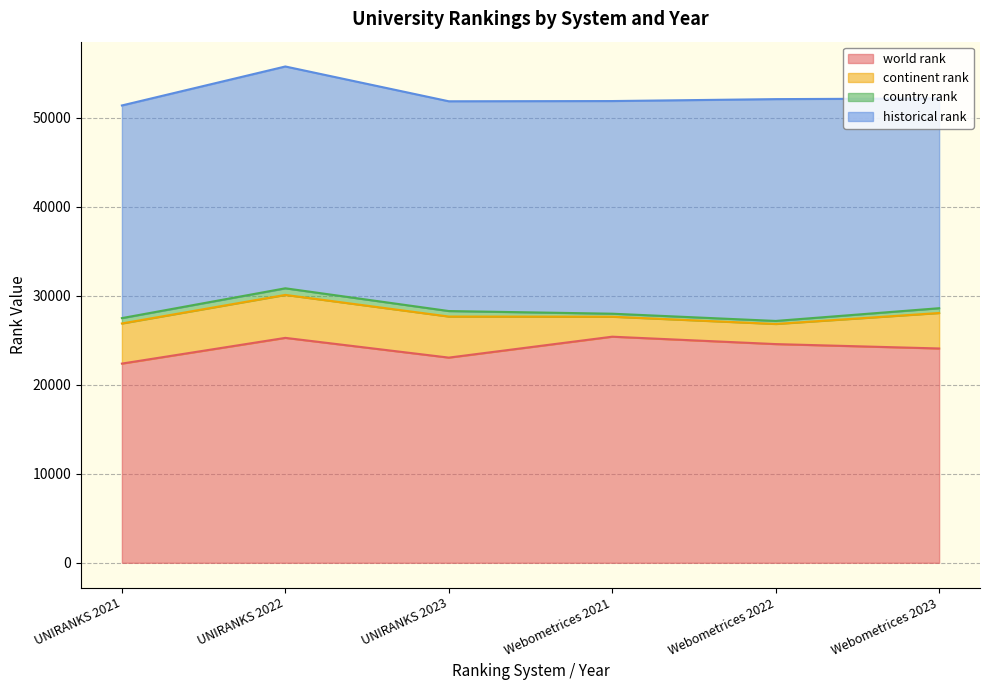

The country rank series shows 339.0 at Webometrices 2021. True or false?

True